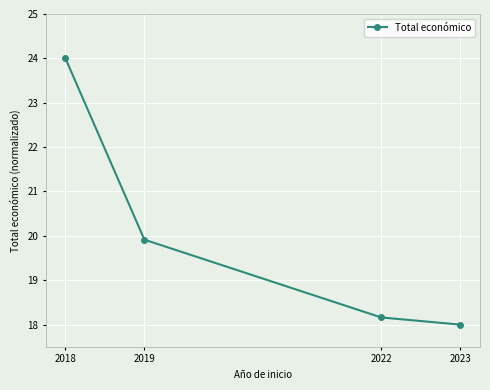

What is the value of the 4th point from the left?

18.0